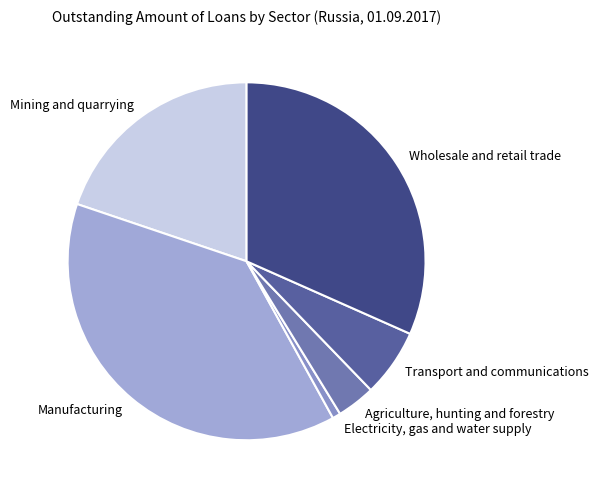

Rank the categories by value from highest to lowest.

Manufacturing, Wholesale and retail trade, Mining and quarrying, Transport and communications, Agriculture, hunting and forestry, Electricity, gas and water supply